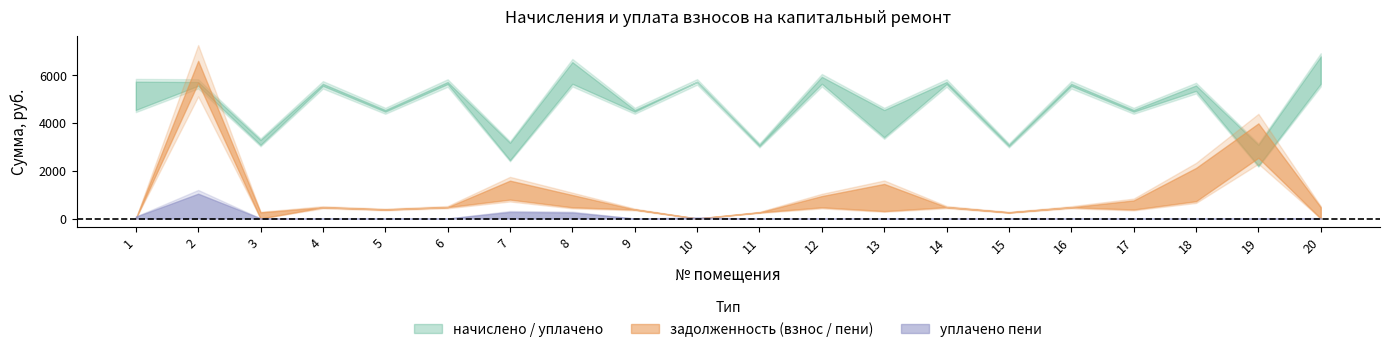

At which label is задолженность_взнос closest to 2837?

19